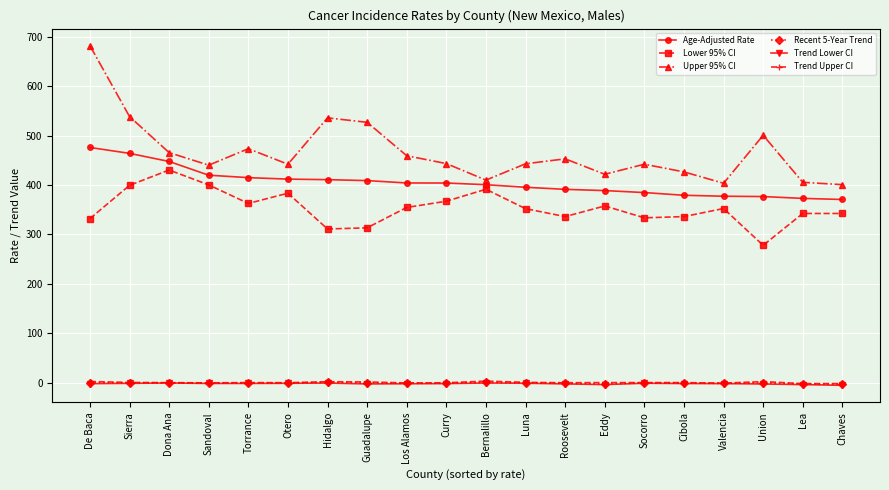

What is the label of the 19th point from the right?

Sierra